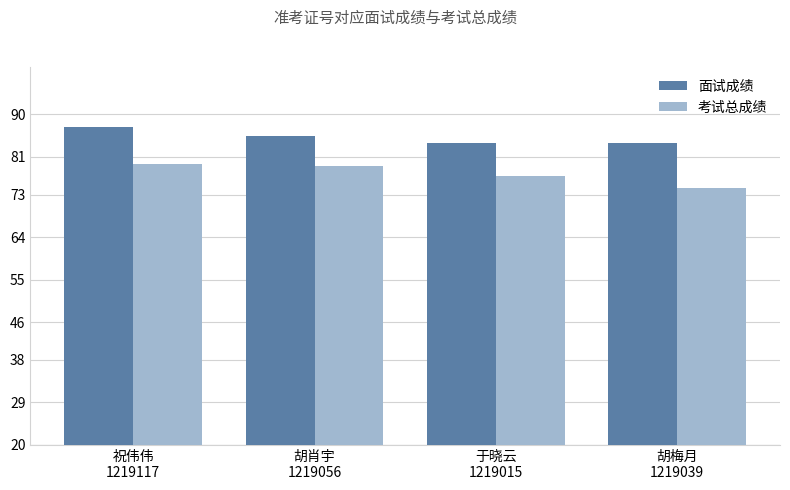

True or false: 考试总成绩 has a value of 74.4 at 胡梅月
1219039.

True